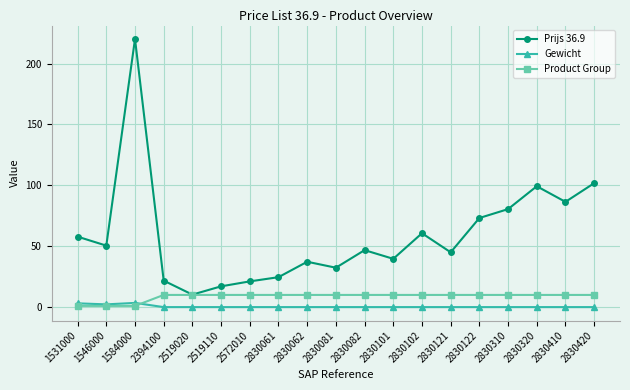

Which series has the widest spread of values?

Prijs 36.9